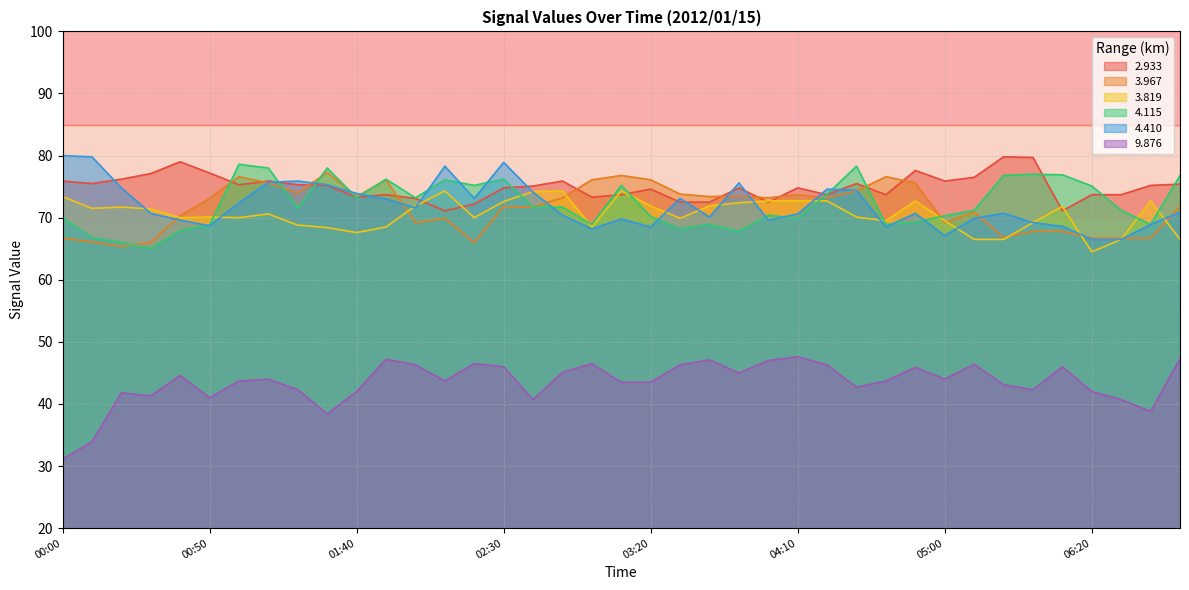

At how many categories does at least one series exceed 66?

39